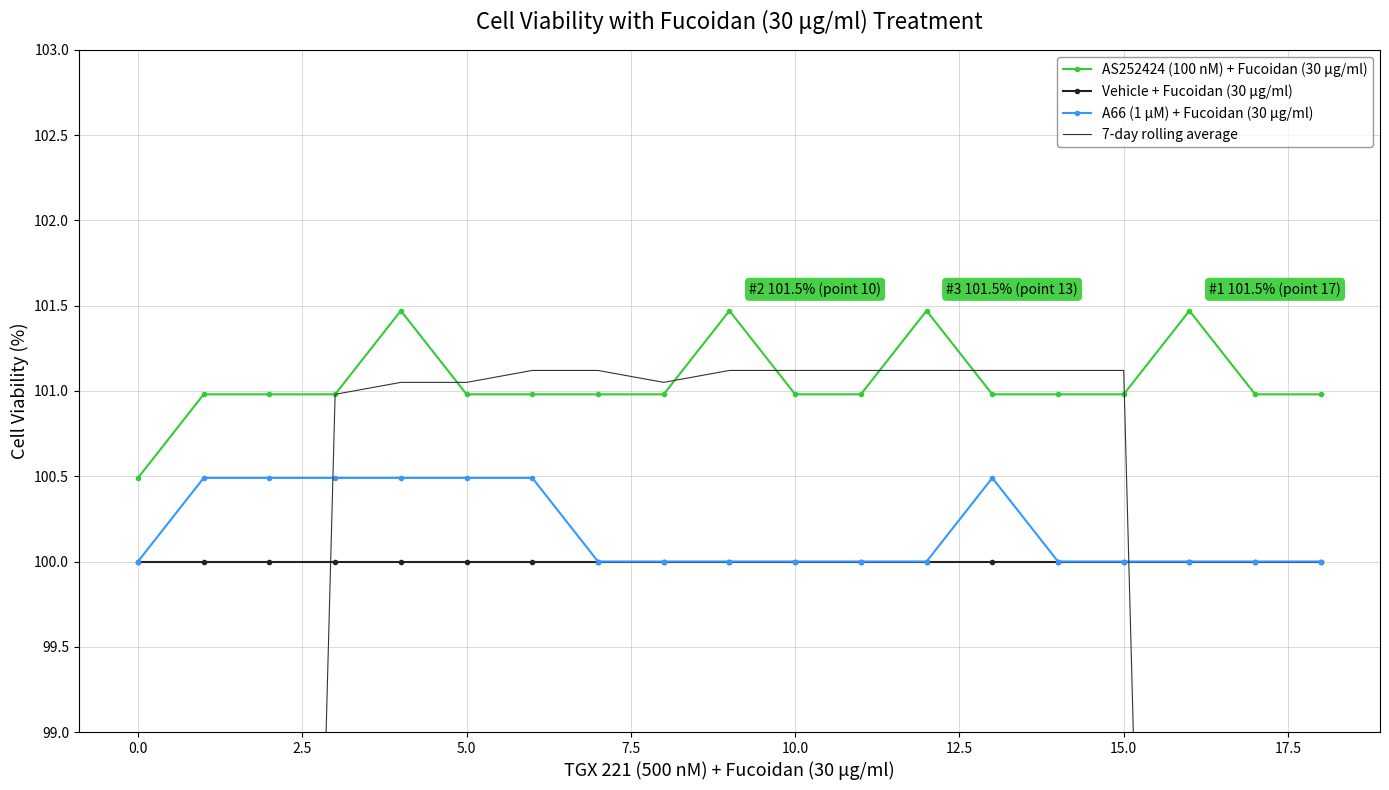

What is the minimum value for A66 (1 µM) + Fucoidan (30 μg/ml)?

100.0